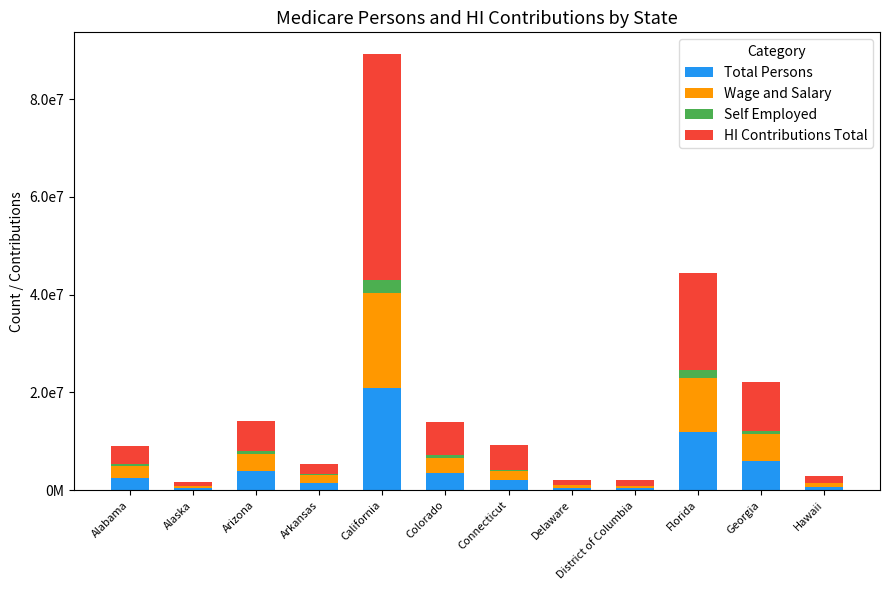

What are all the series names shown in the legend?

Total Persons, Wage and Salary, Self Employed, HI Contributions Total